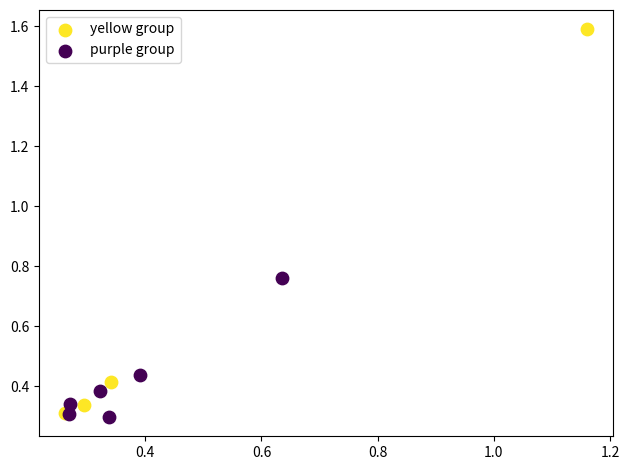

Which series reaches the maximum Y coordinate?

yellow group